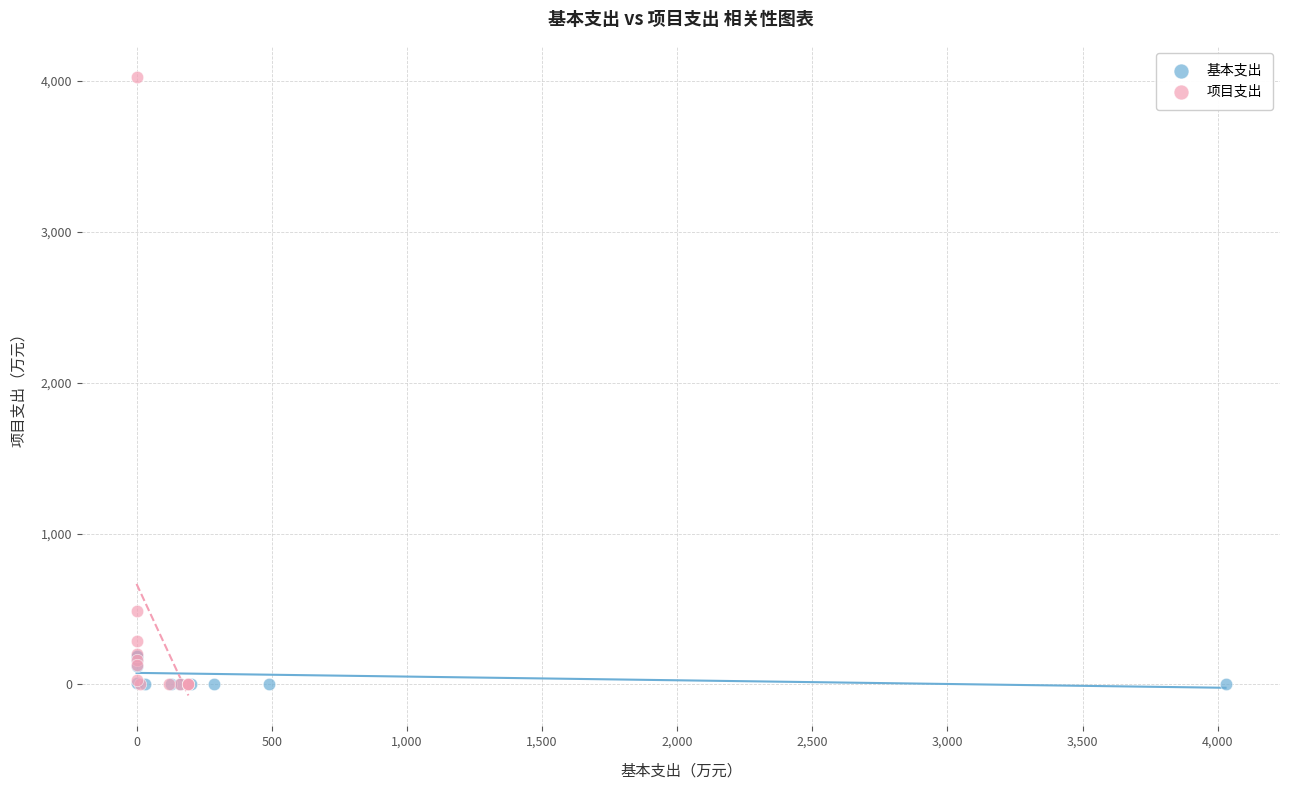

Which series contains the highest Y value?

项目支出